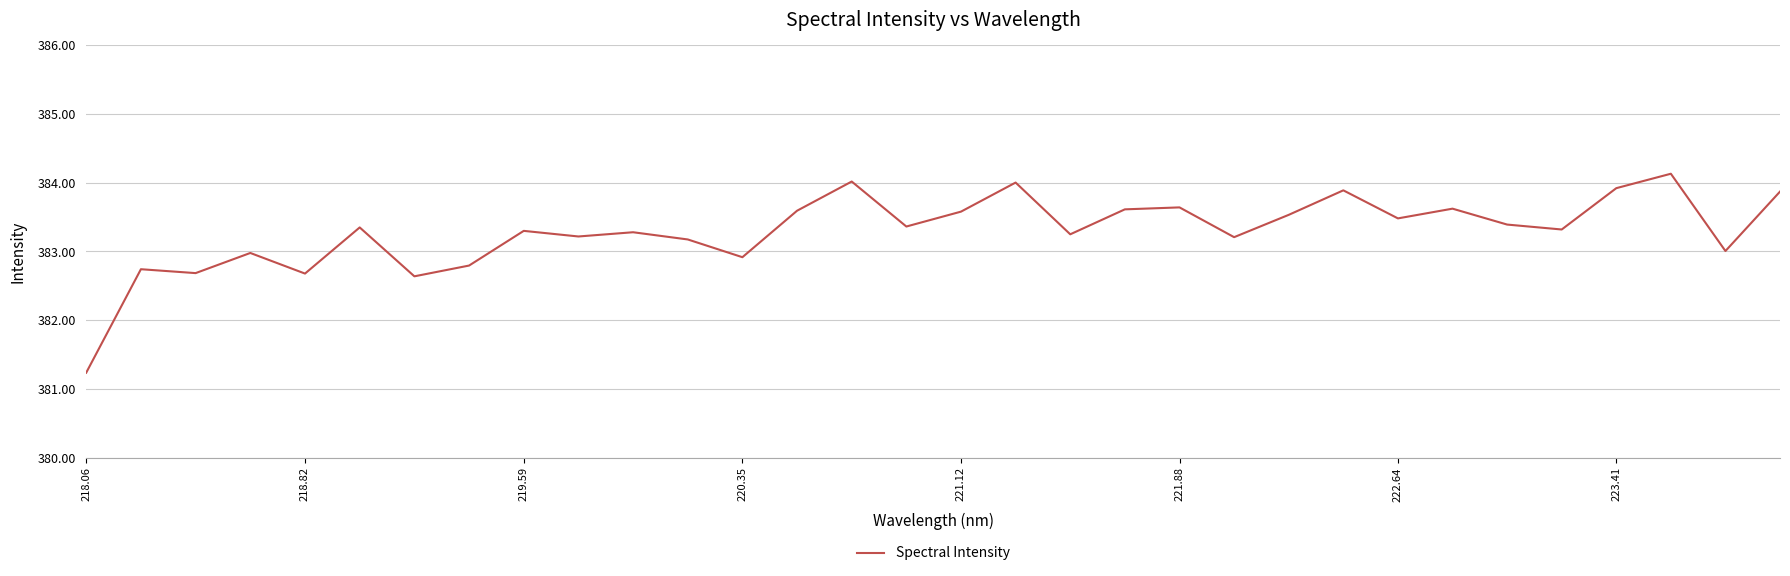

What is the maximum value shown in the chart?

384.1